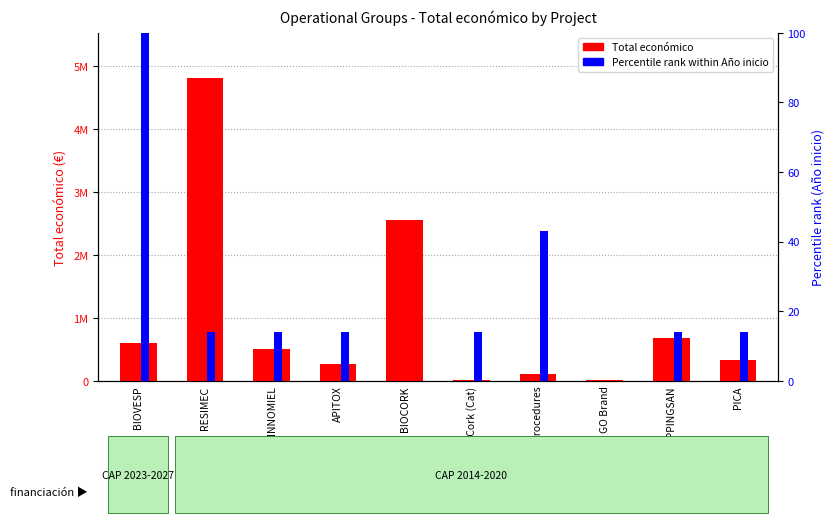

What is the value of the Año de inicio rank bar at the 4th from the left?

14